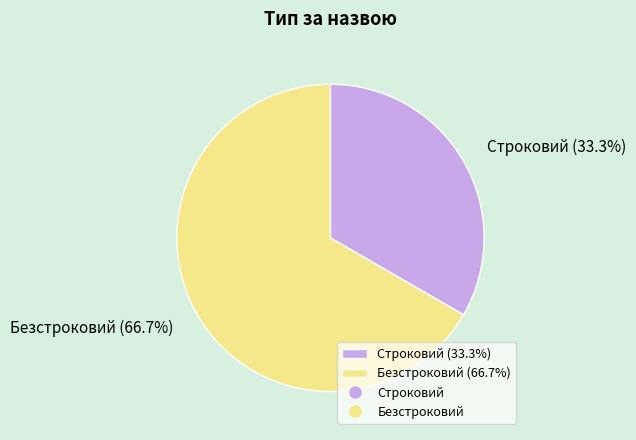

What is the ratio of the value at Безстроковий to the value at Строковий?

2.0